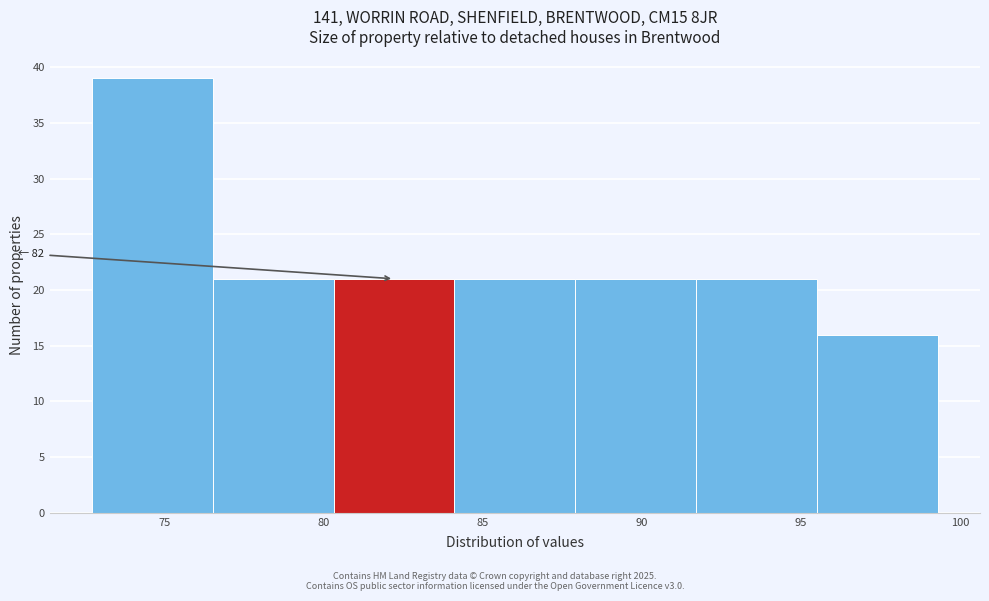

Over which range of the x-axis is the bar tallest?

72.7 to 76.5